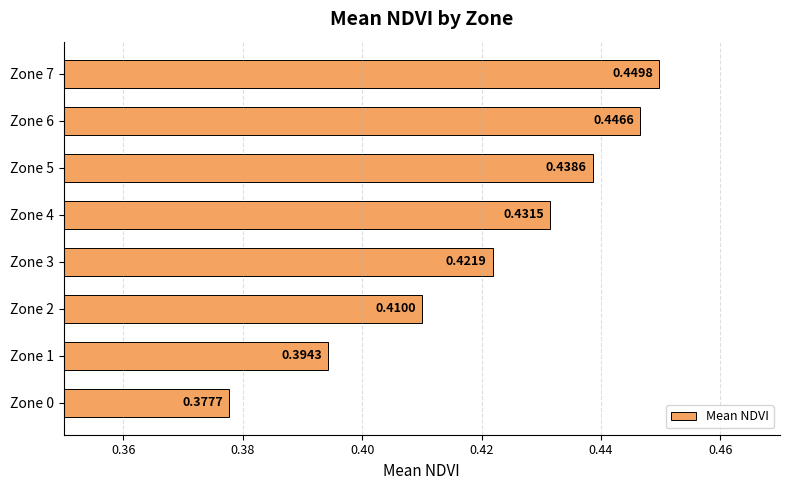

List the labels in order of value, largest first.

Zone 7, Zone 6, Zone 5, Zone 4, Zone 3, Zone 2, Zone 1, Zone 0